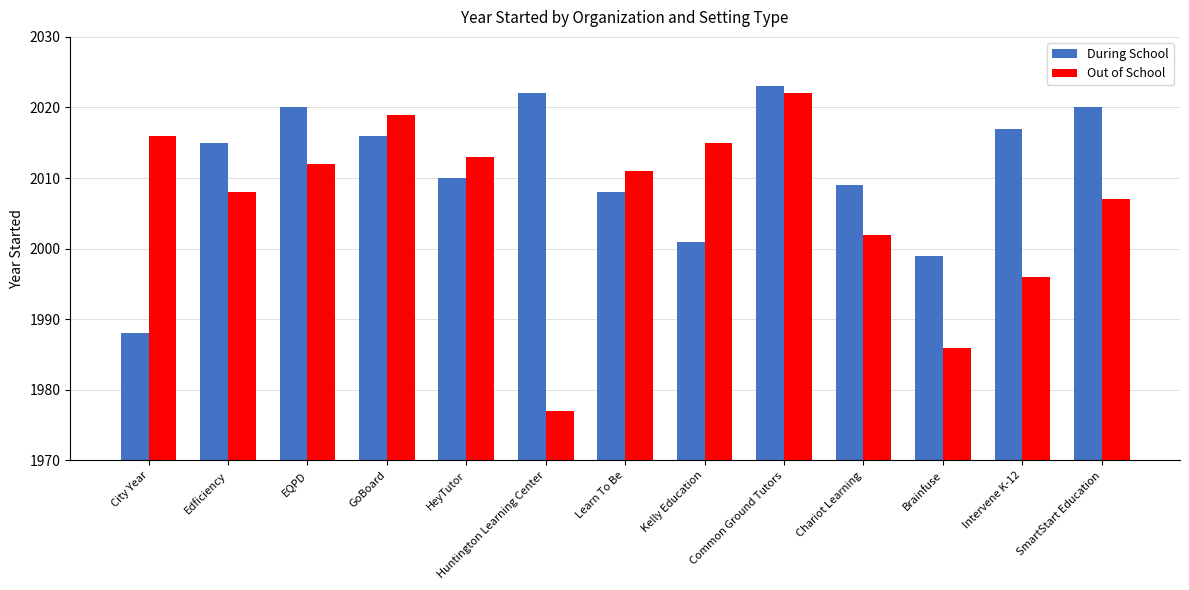

What is the sum of all During School values?

26148